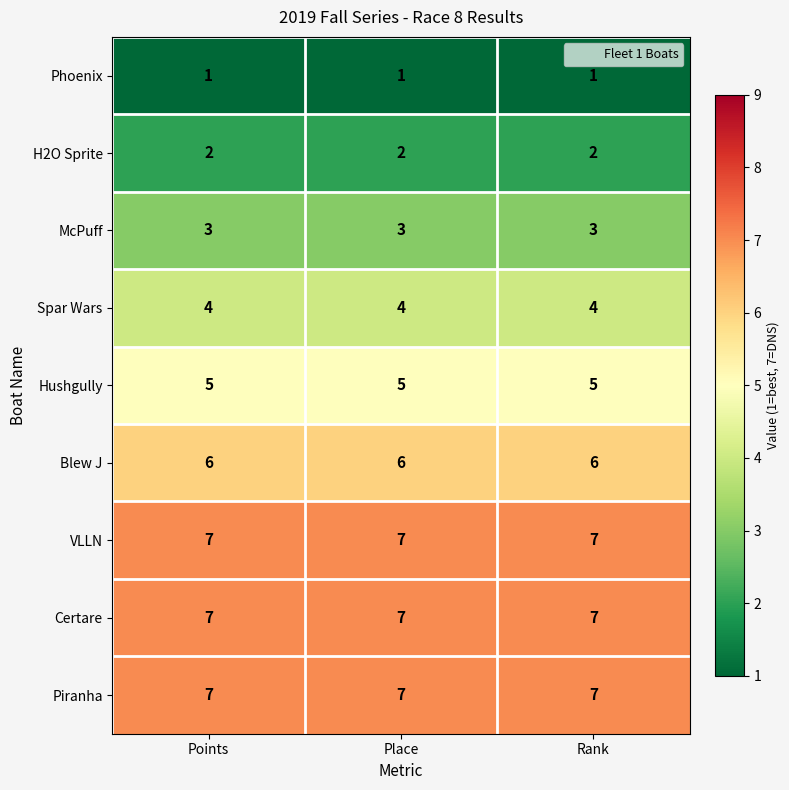

What is the spread (max minus min) of values at Points?

6